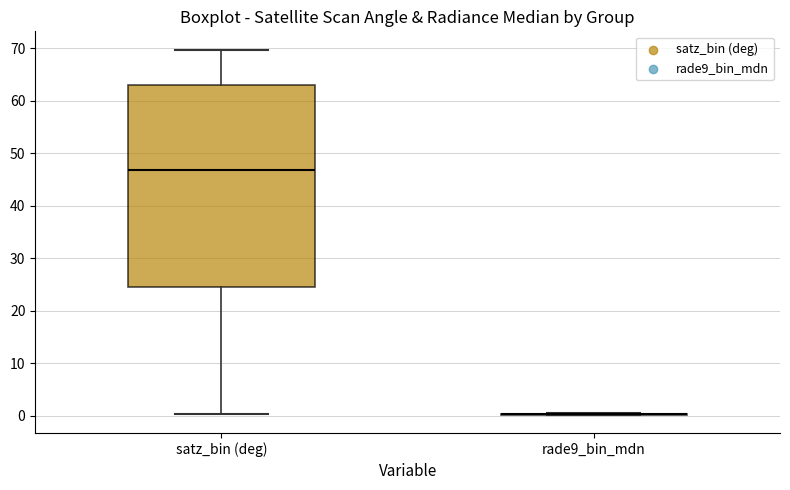

Reading left to right, transcribe this box plot: for each box, give where its median line is, the range the box spans, and where its two whiskers end, as read against the y-axis. The values are not printed on the chart, so give them approximately, as read against the axis.

satz_bin (deg): median 47, box 24 to 63, whiskers 0 to 70
rade9_bin_mdn: box collapsed to a line at 0, whiskers 0 to 0